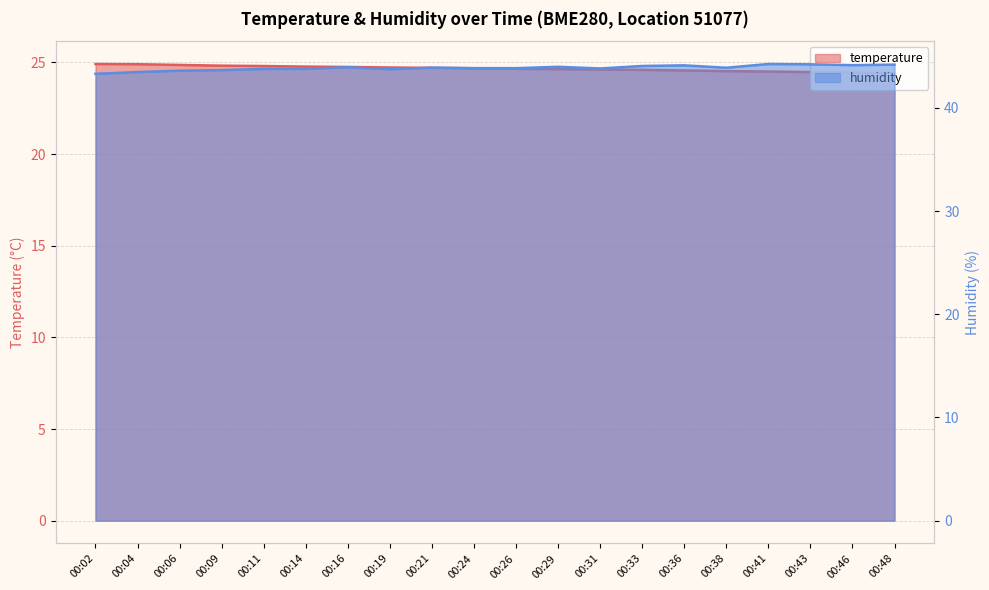

What are all the series names shown in the legend?

temperature, humidity